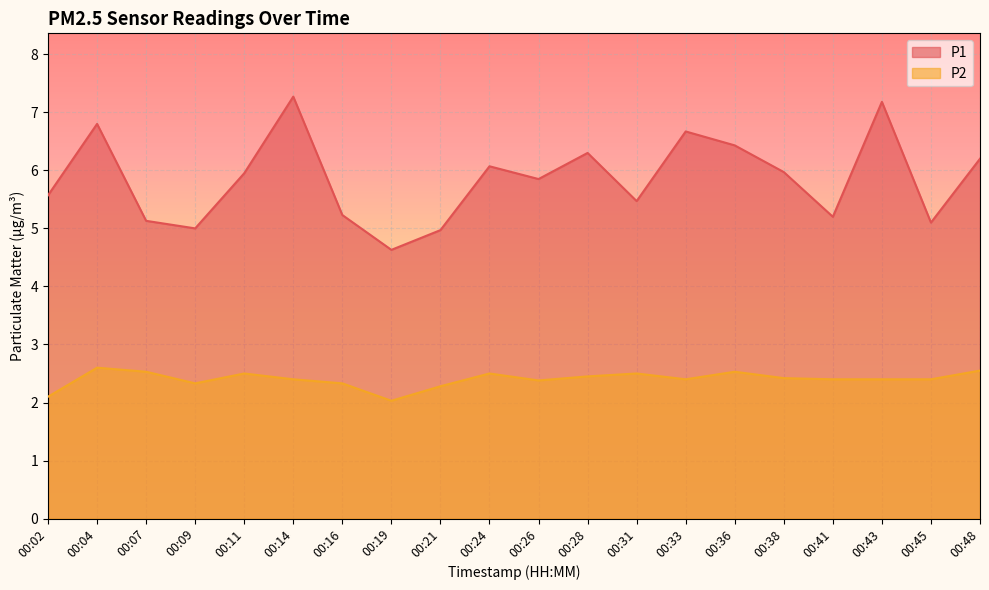

True or false: P2 and P1 cross at least once.

False